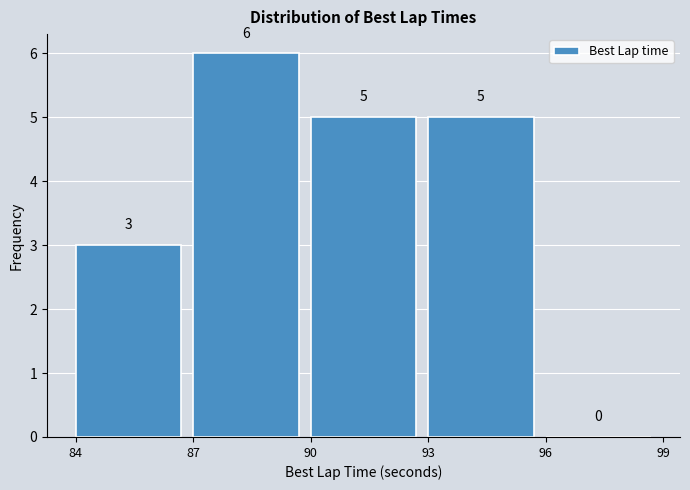

Over which range of the x-axis is the bar tallest?

87 to 90